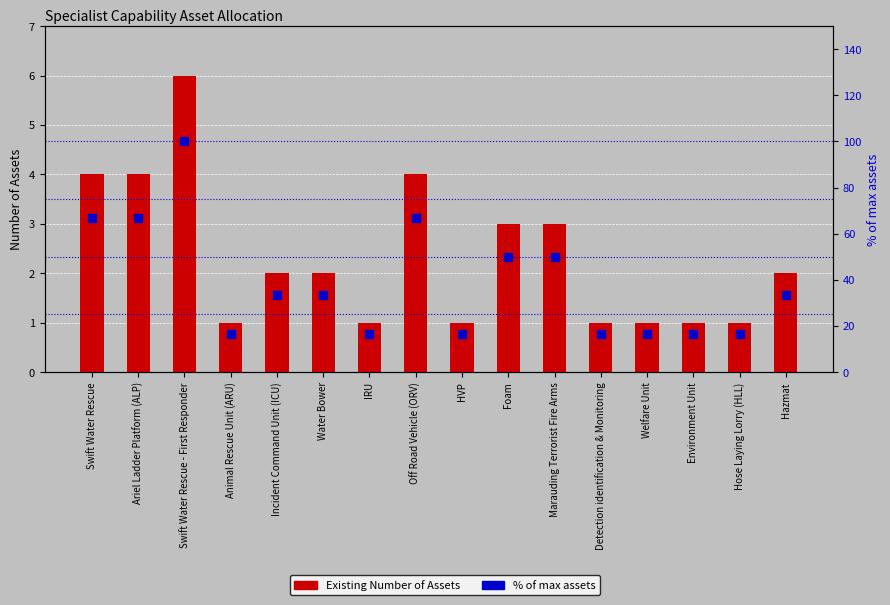

True or false: Existing Number of Assets has a value of 0.6 at Animal Rescue Unit (ARU).

False